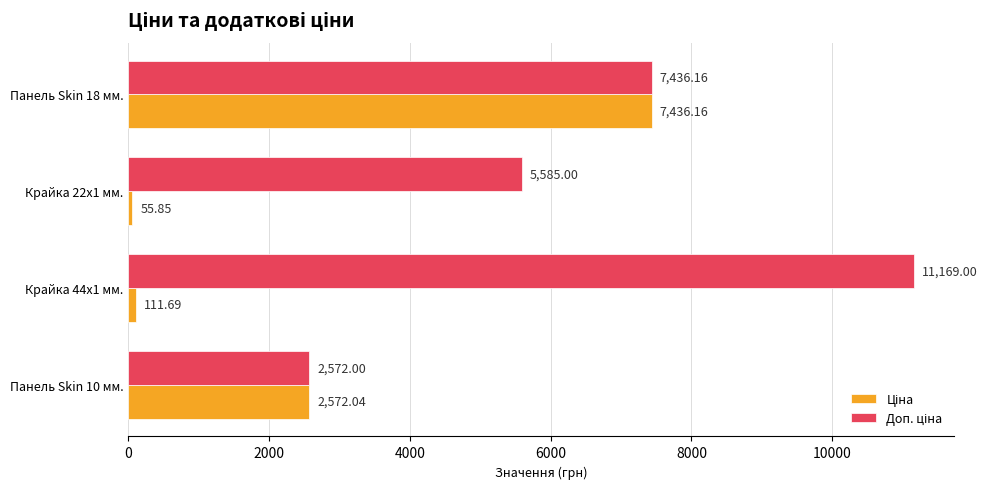

What is the spread (max minus min) of values at Крайка 44x1 мм.?

11057.3